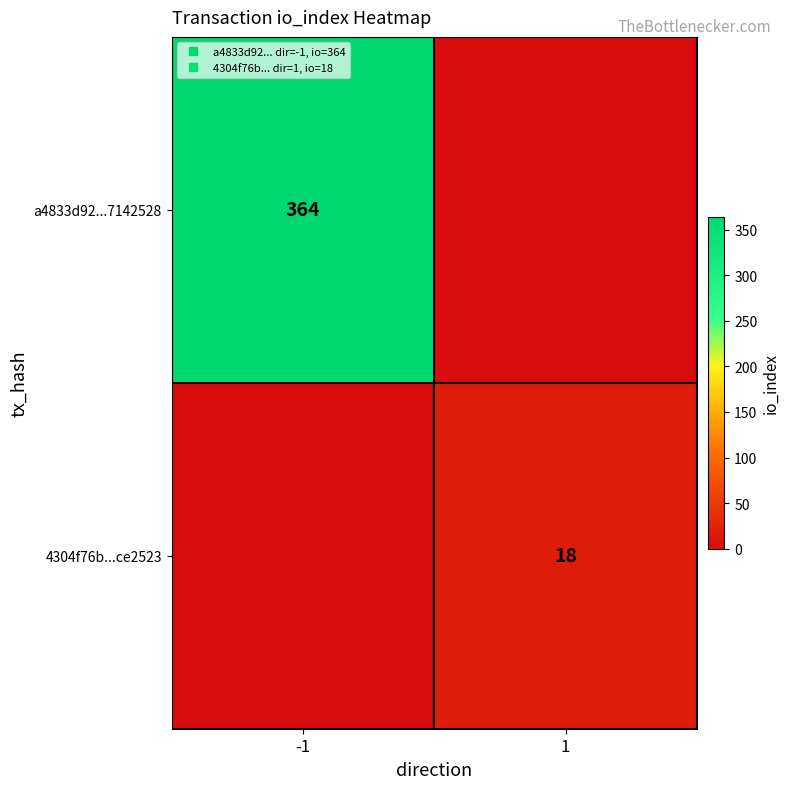

Which series has the largest range (max minus min)?

a4833d92...7142528